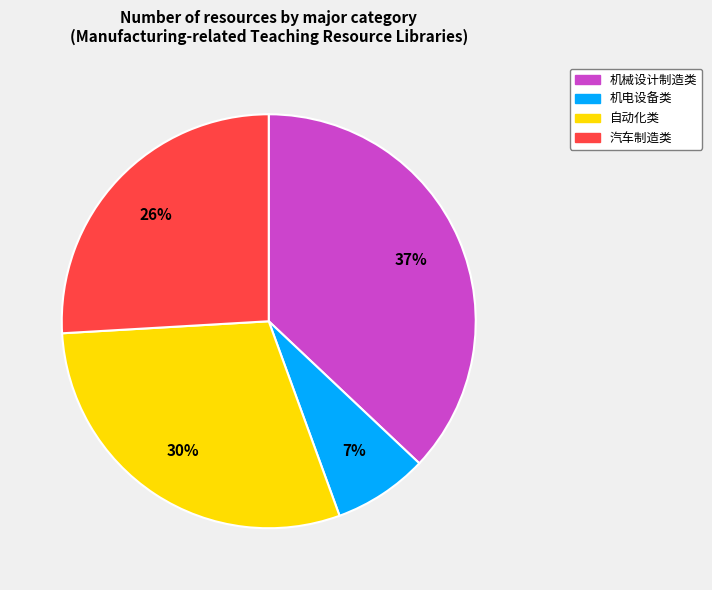

What is the largest slice in the pie chart?

机械设计制造类